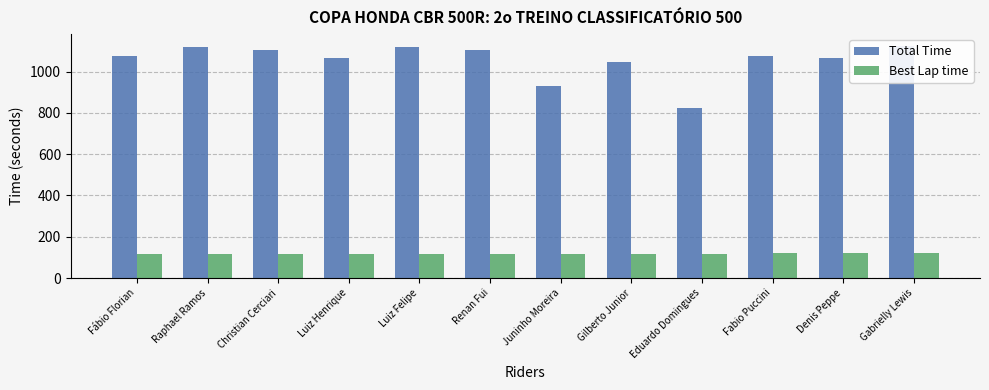

What position from the right is Fábio Florian?

12